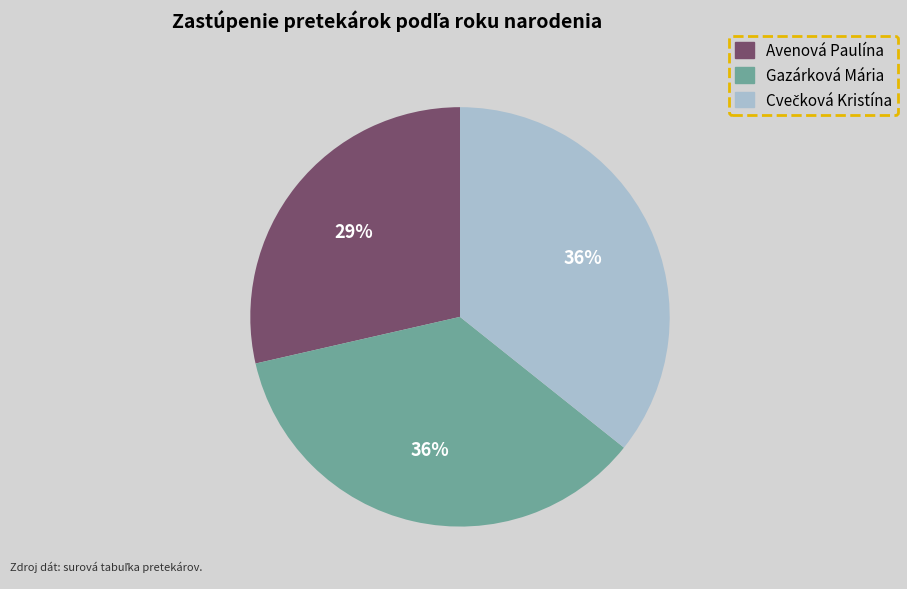

Is there any slice that represents more than half of the pie?

No